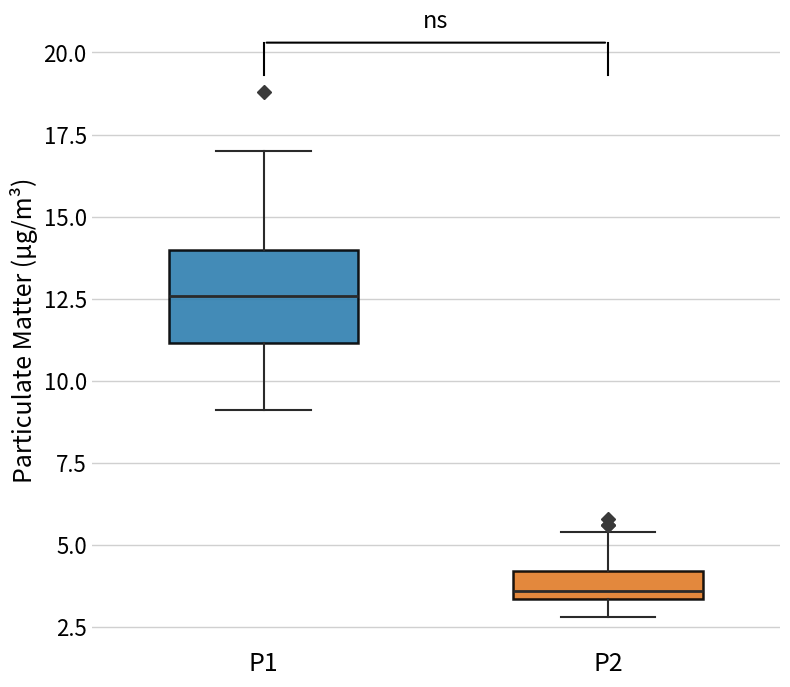

Reading left to right, read every box against the y-axis: the position of its median line, the range the box covers, and the ends of its whiskers. The values are not printed on the chart, so give them approximately, as read against the axis.

P1: median 12.5, box 11.0 to 14.0, whiskers 9.0 to 17.0
P2: median 3.5 (just above the box's lower edge), box 3.5 to 4.0, whiskers 3.0 to 5.5